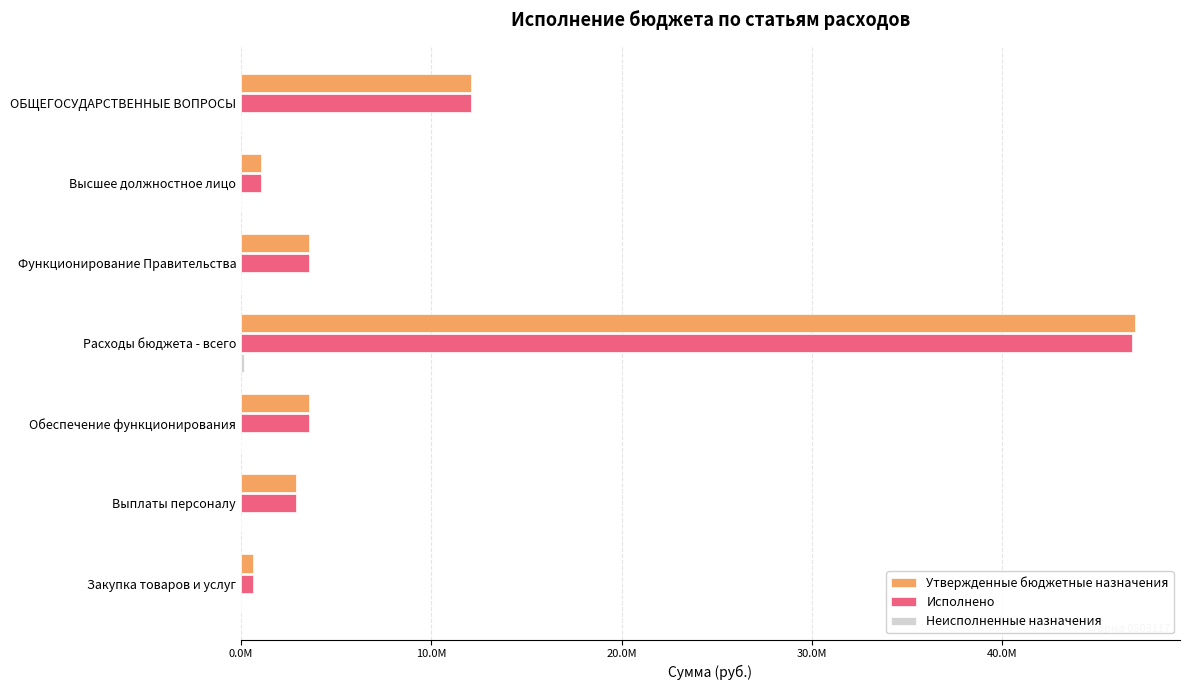

What is the value of the Утвержденные бюджетные назначения bar at the 1st from the left?

12098329.8